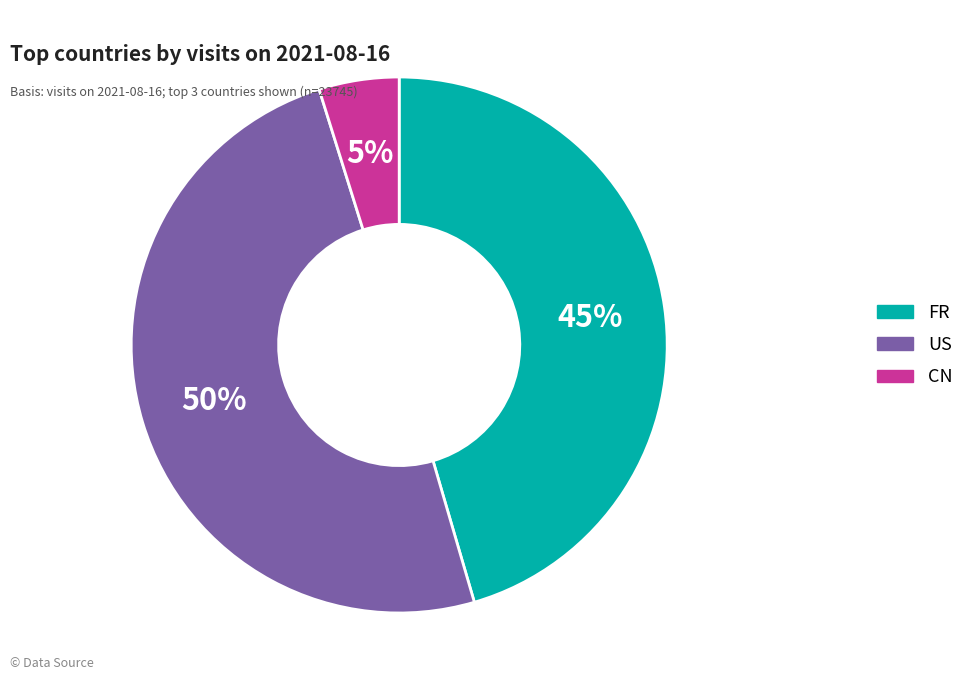

Which category has the biggest portion of the pie?

US